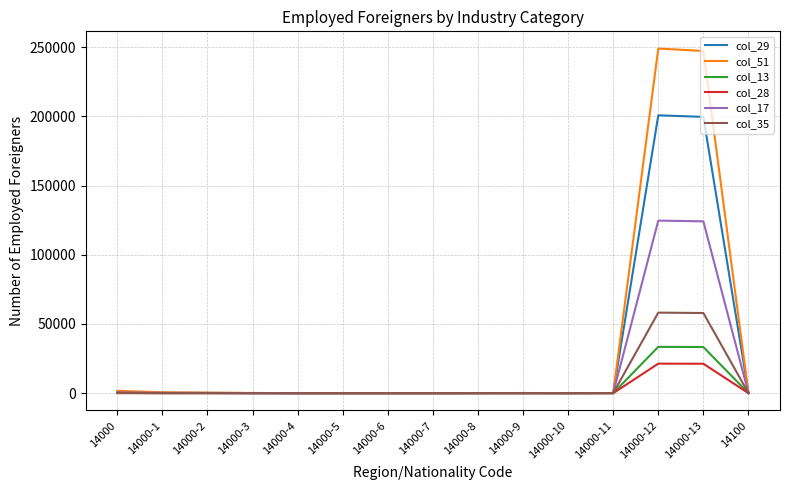

What is the greatest value displayed?

248903